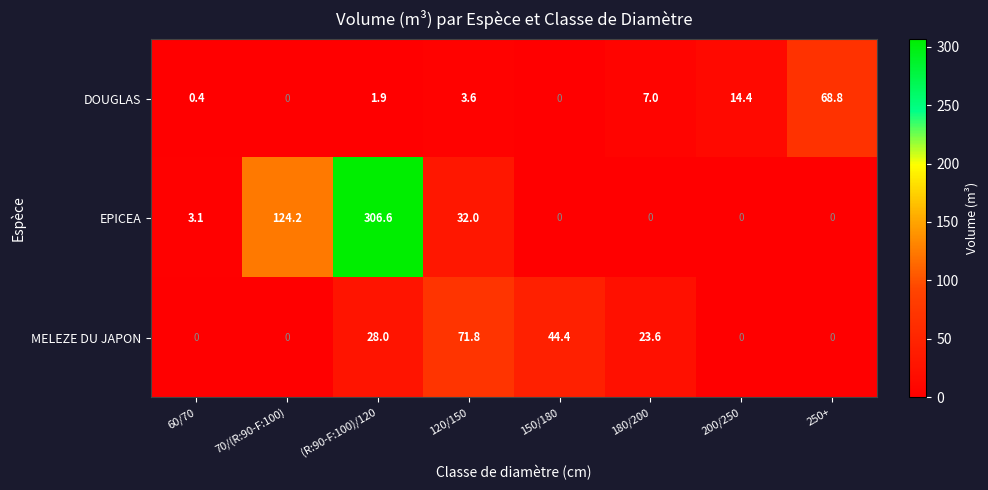

Reading left to right, extract all data points from this chart.

DOUGLAS: 0.4	0.0	1.9	3.6	0.0	7.0	14.4	68.8
EPICEA: 3.1	124.2	306.6	32.0	0.0	0.0	0.0	0.0
MELEZE DU JAPON: 0.0	0.0	28.0	71.8	44.4	23.6	0.0	0.0